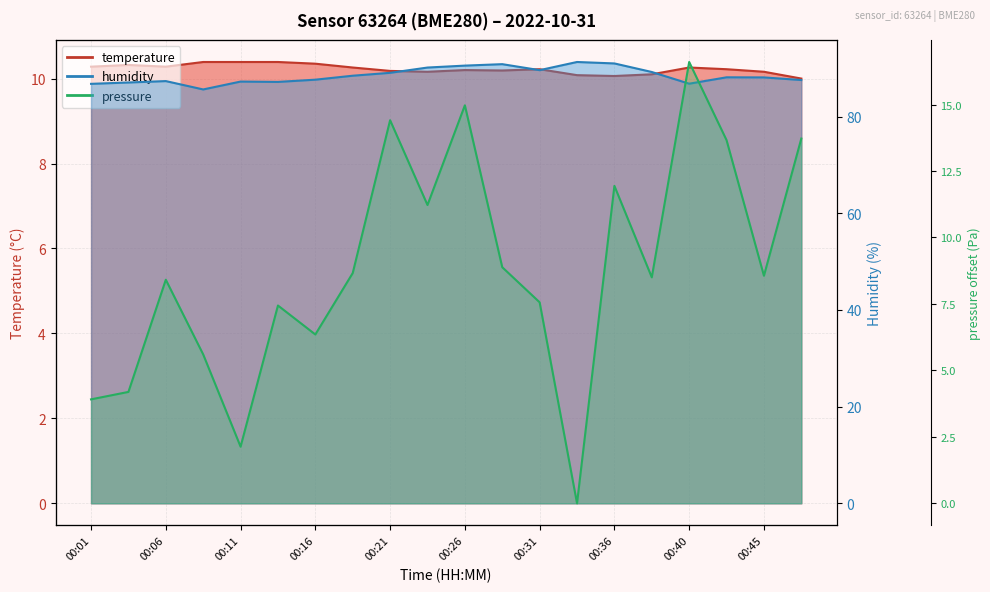

What is the difference between the humidity values at 00:16 and 00:06?

0.3